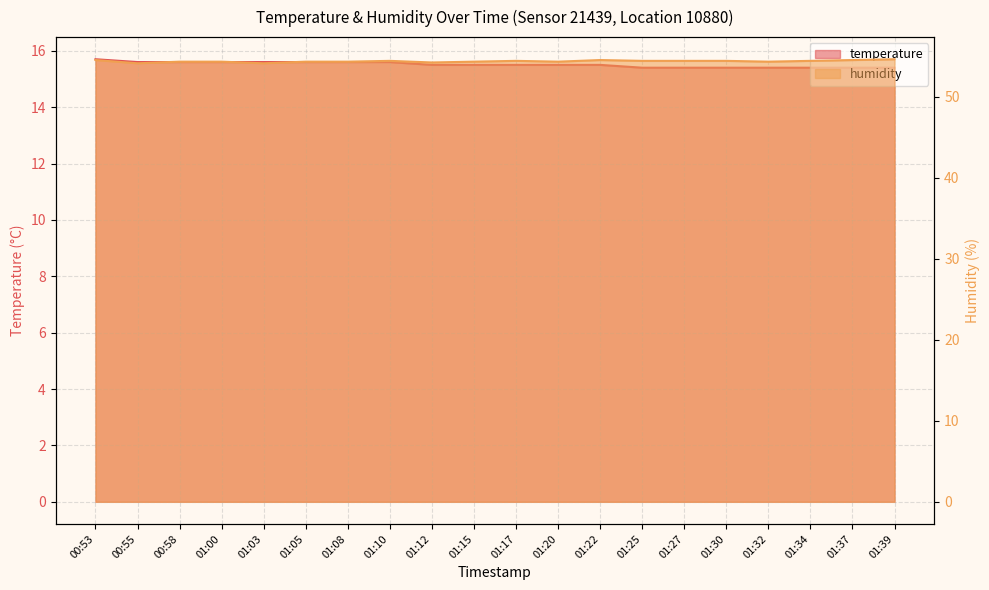

What are all the series names shown in the legend?

temperature, humidity